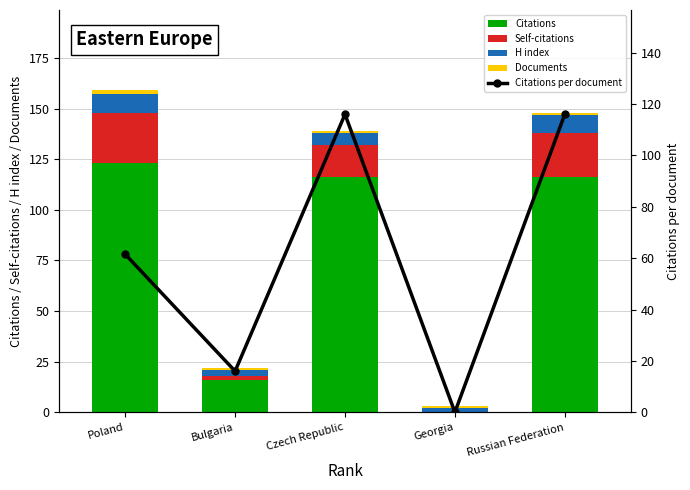

How many series are shown in this chart?

5